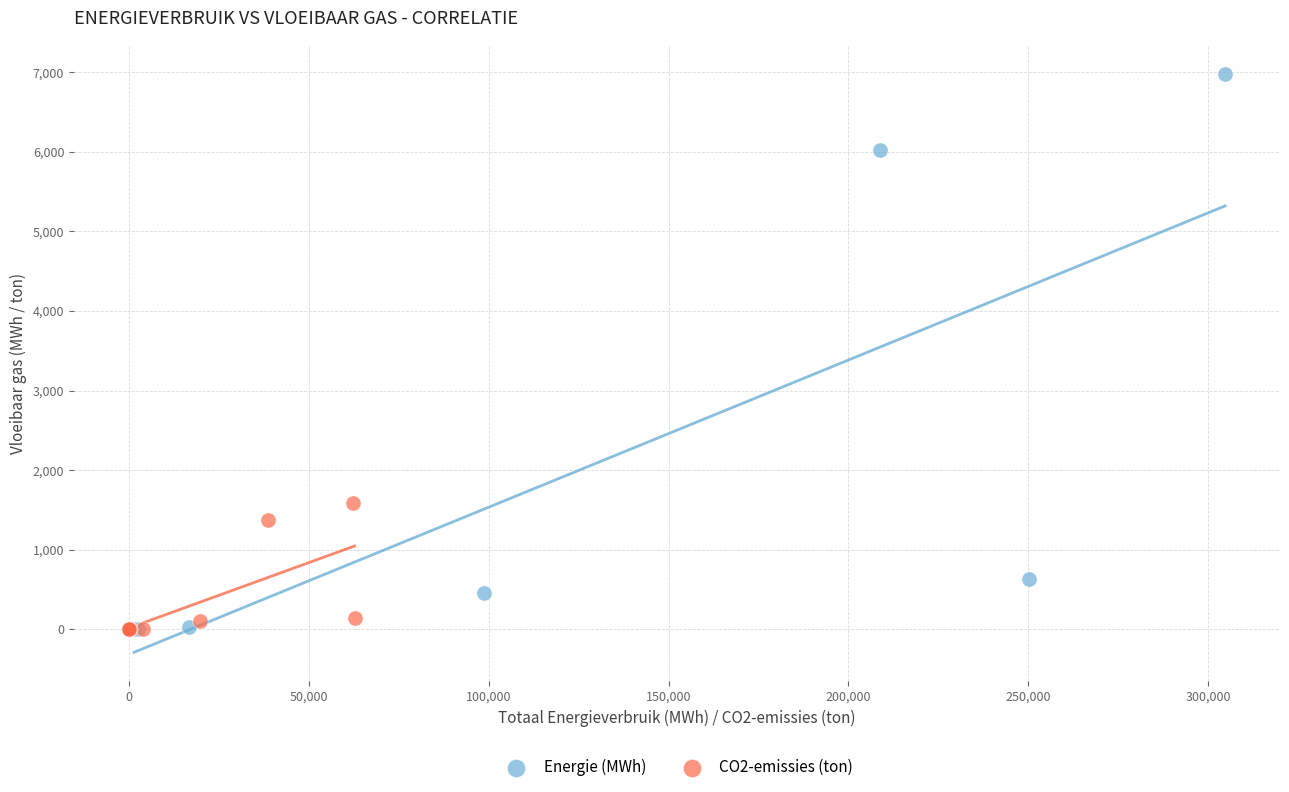

Which series has the largest Y range (max minus min)?

Energie (MWh)